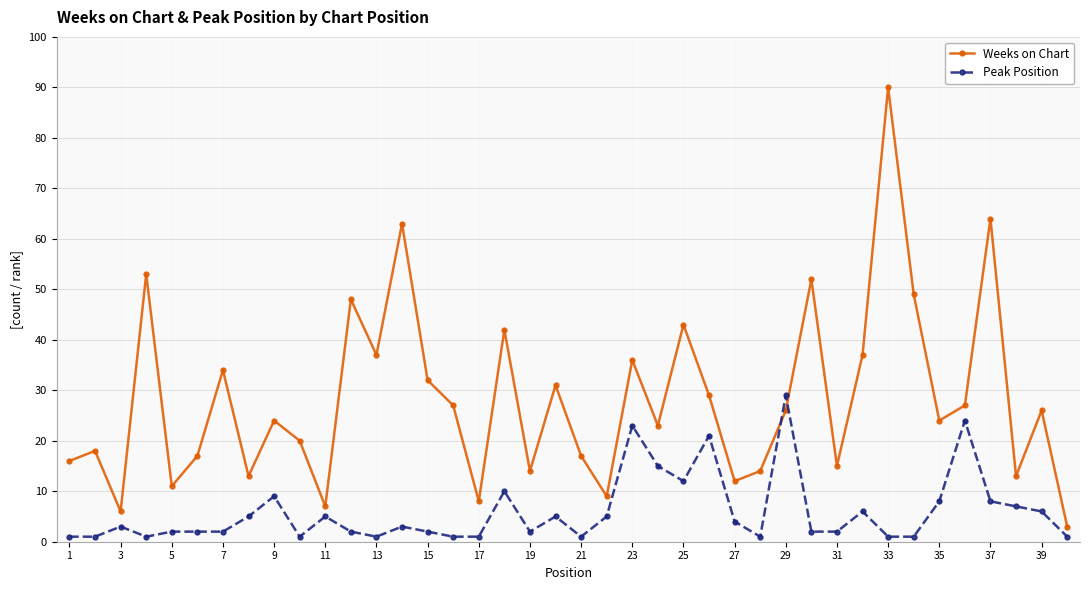

What is the average value of the Weeks on Chart series?

28